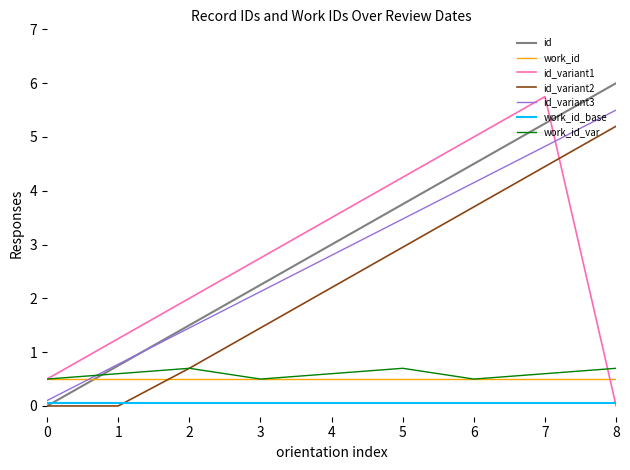

The id_variant2 series shows 0.0 at 1. True or false?

True